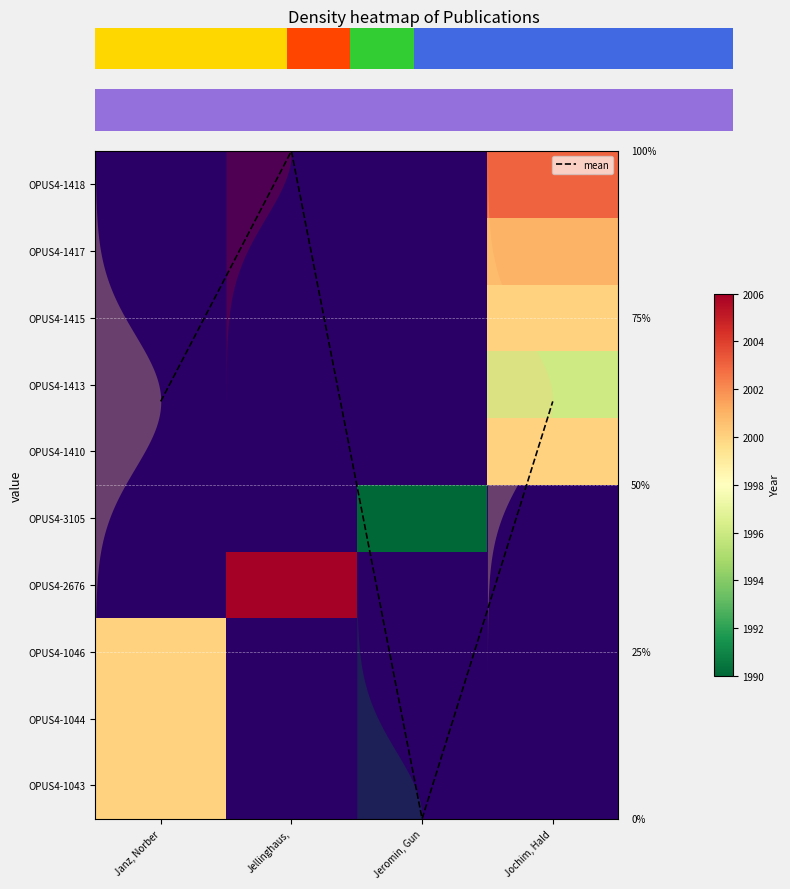

At which category does the chart reach its peak across all series?

Jellinghaus,